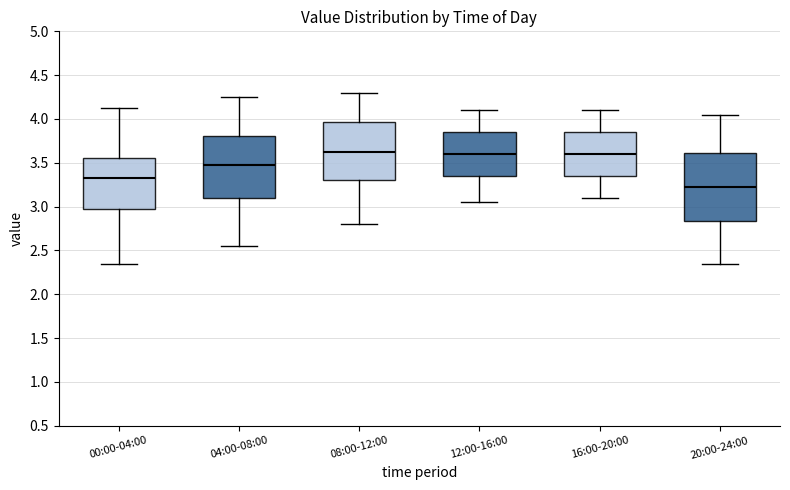

Where does the median line of the box for 00:00-04:00 sit on the y-axis? The values are not printed on the chart, so give them approximately, as read against the axis.

3.35